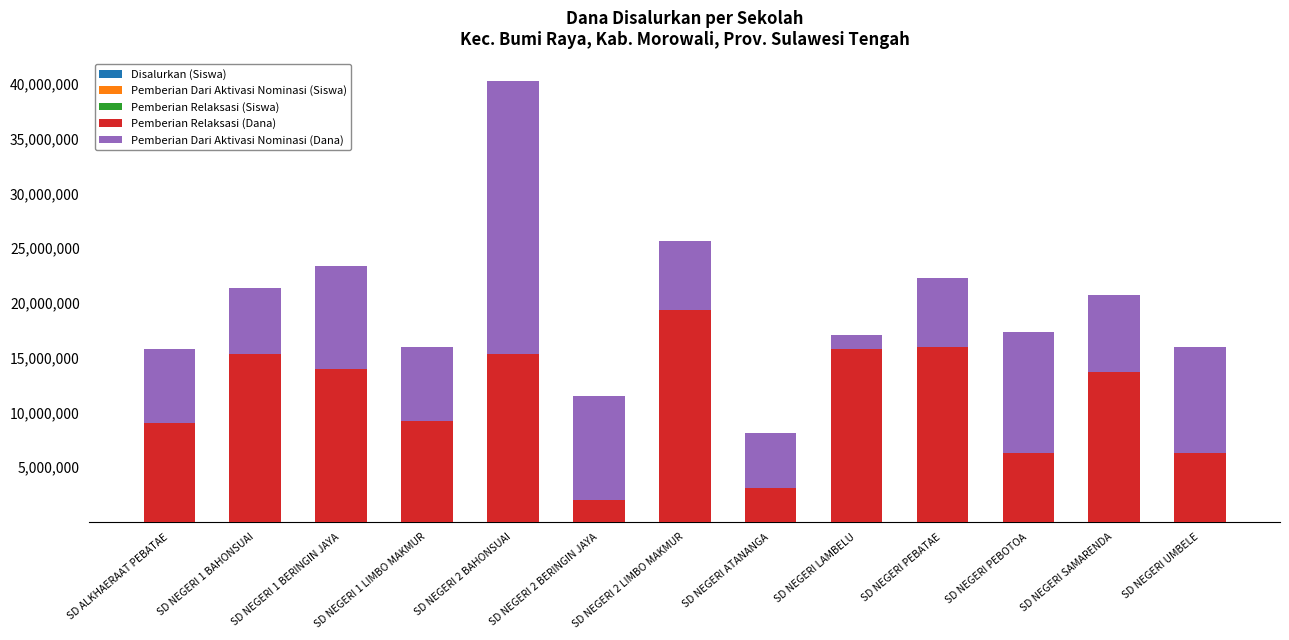

At which category is the sum across all series the highest?

SD NEGERI 2 BAHONSUAI